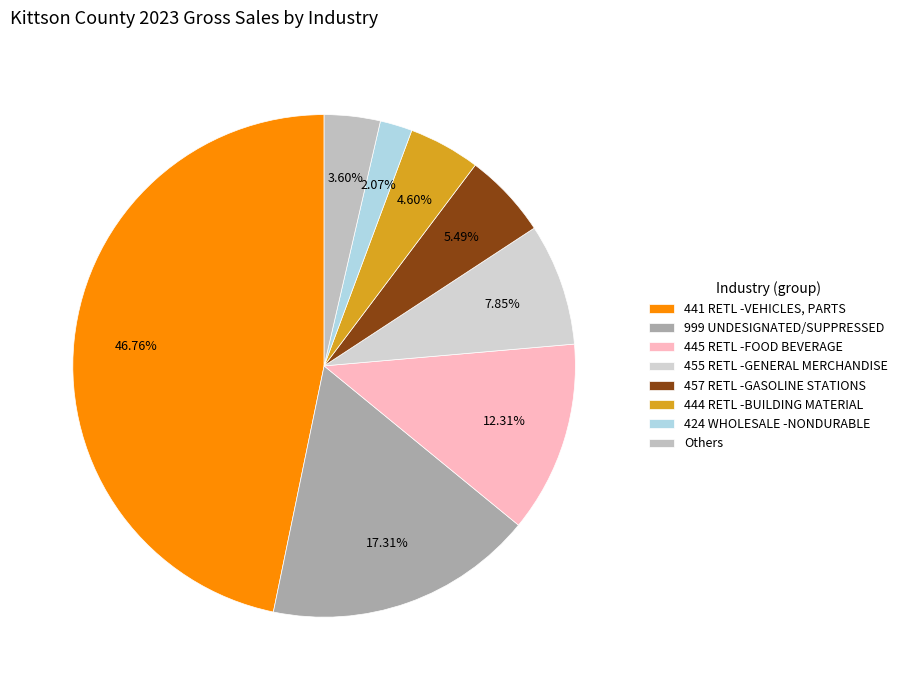

Does 455 RETL -GENERAL MERCHANDISE represent more than half of the total?

No